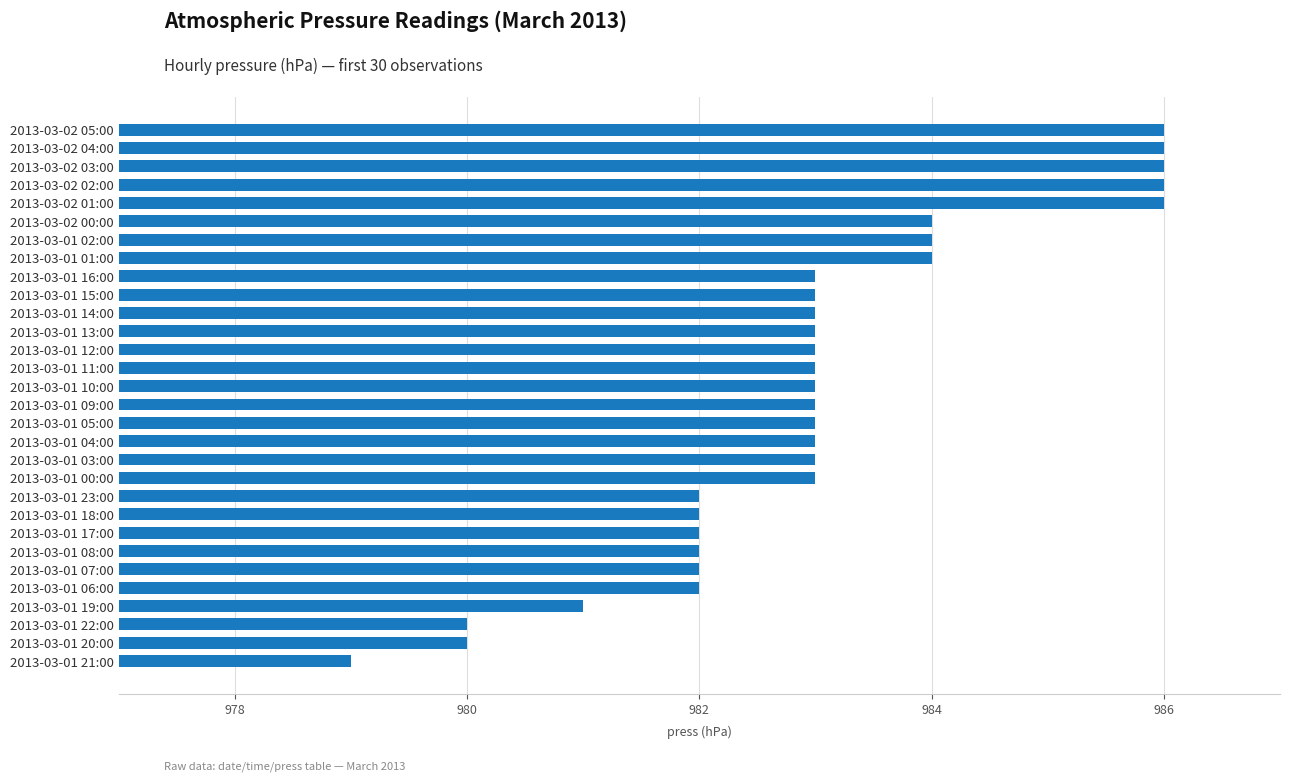

How many bars are there in total?

30